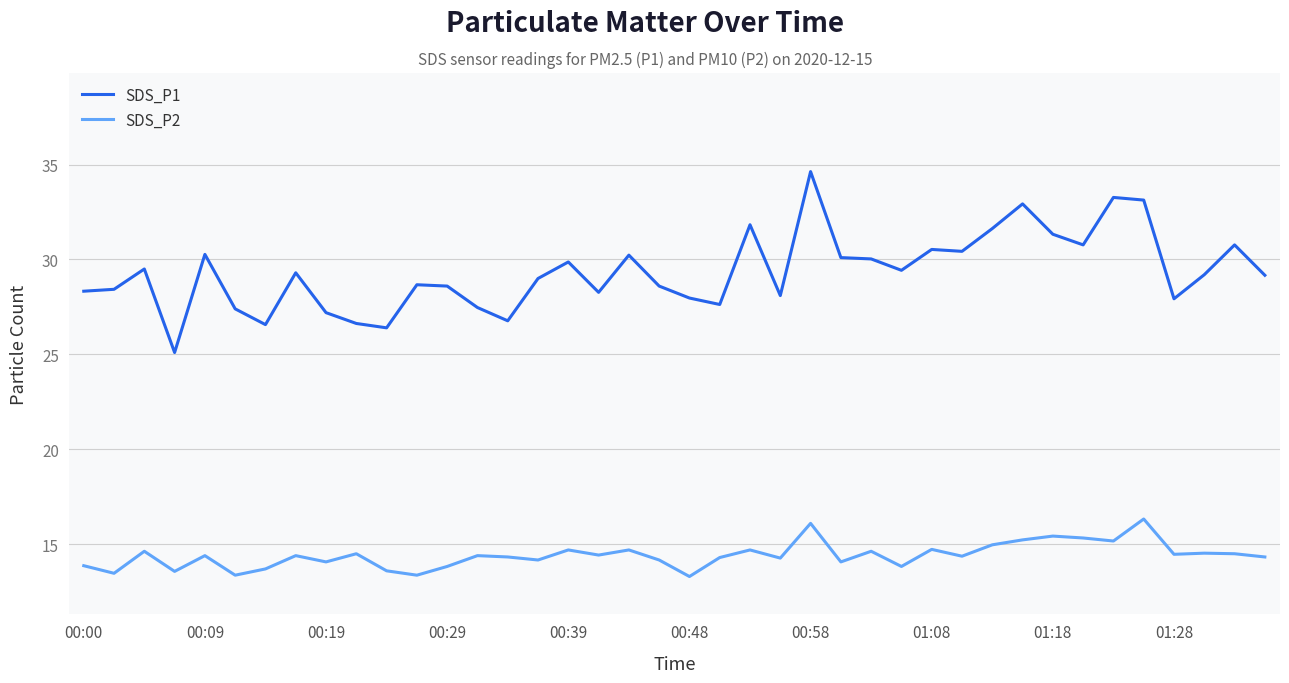

Rank the series by their maximum value, from highest to lowest.

SDS_P1, SDS_P2